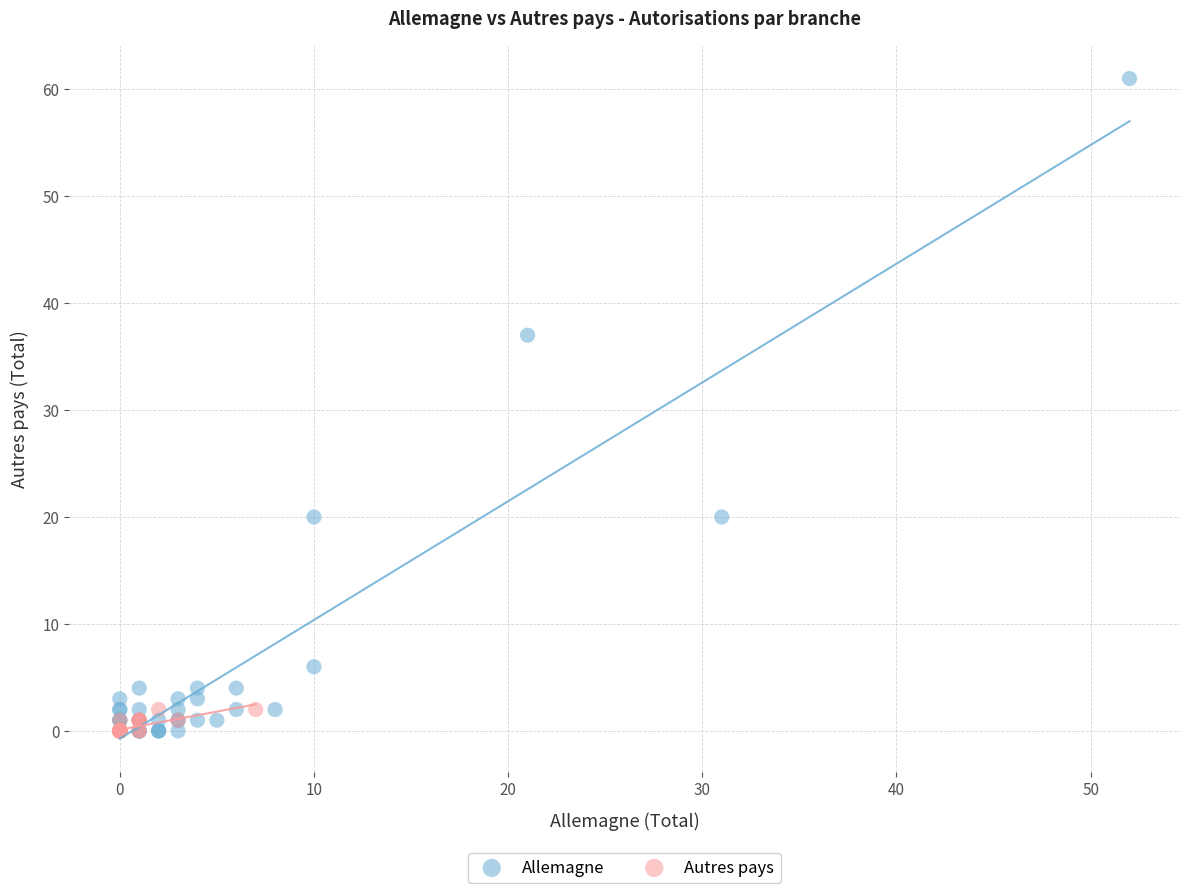

Which series reaches the maximum Y coordinate?

Allemagne